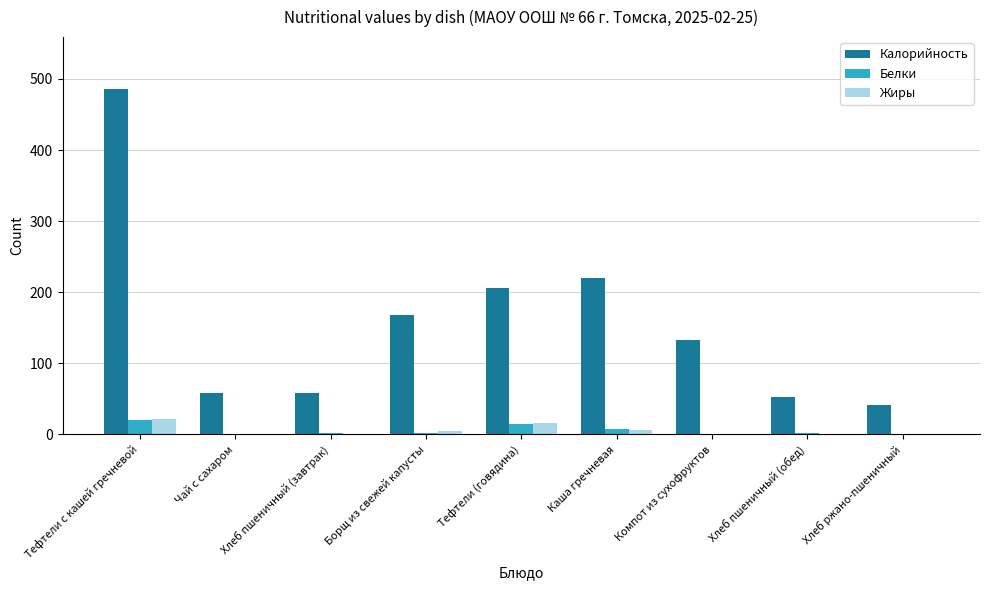

The Жиры series shows 0.0 at Чай с сахаром. True or false?

True